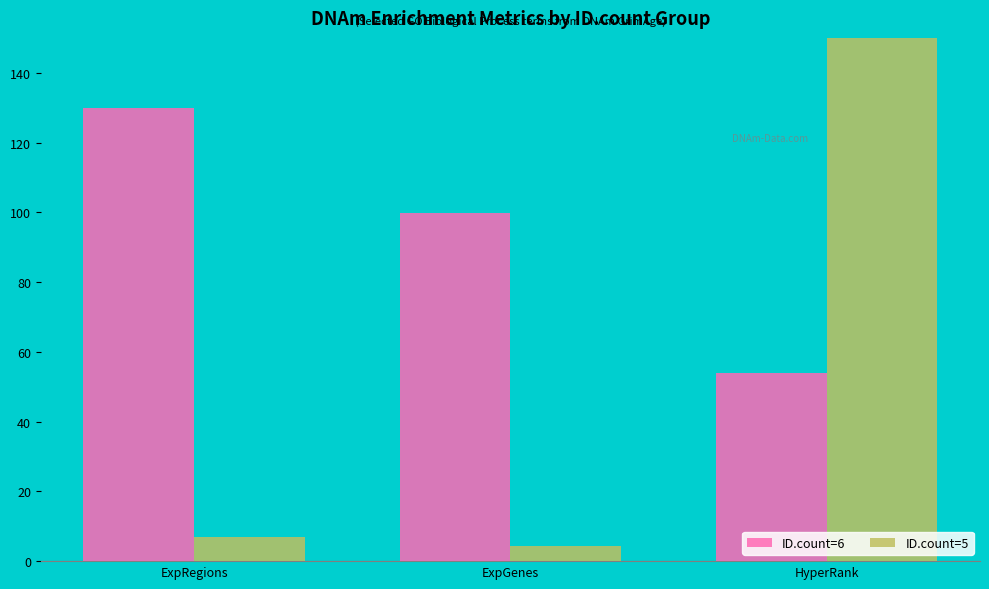

At which category does the chart reach its peak across all series?

HyperRank